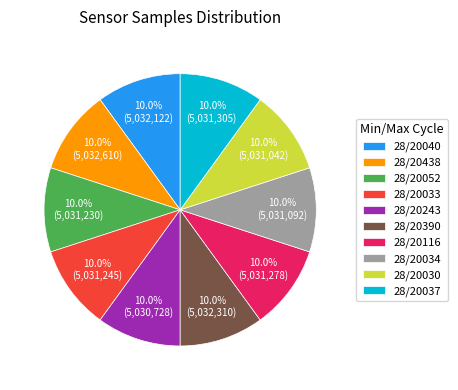

What percentage is the 28/20243 slice, to the nearest percent?

10%